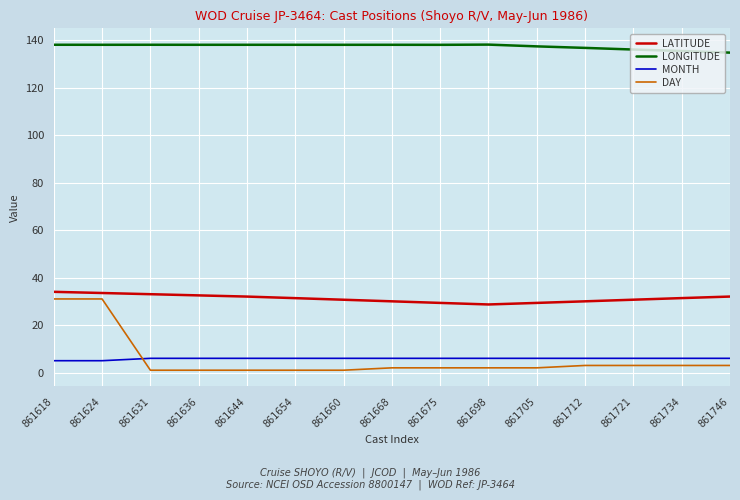

Which series has the largest range (max minus min)?

DAY